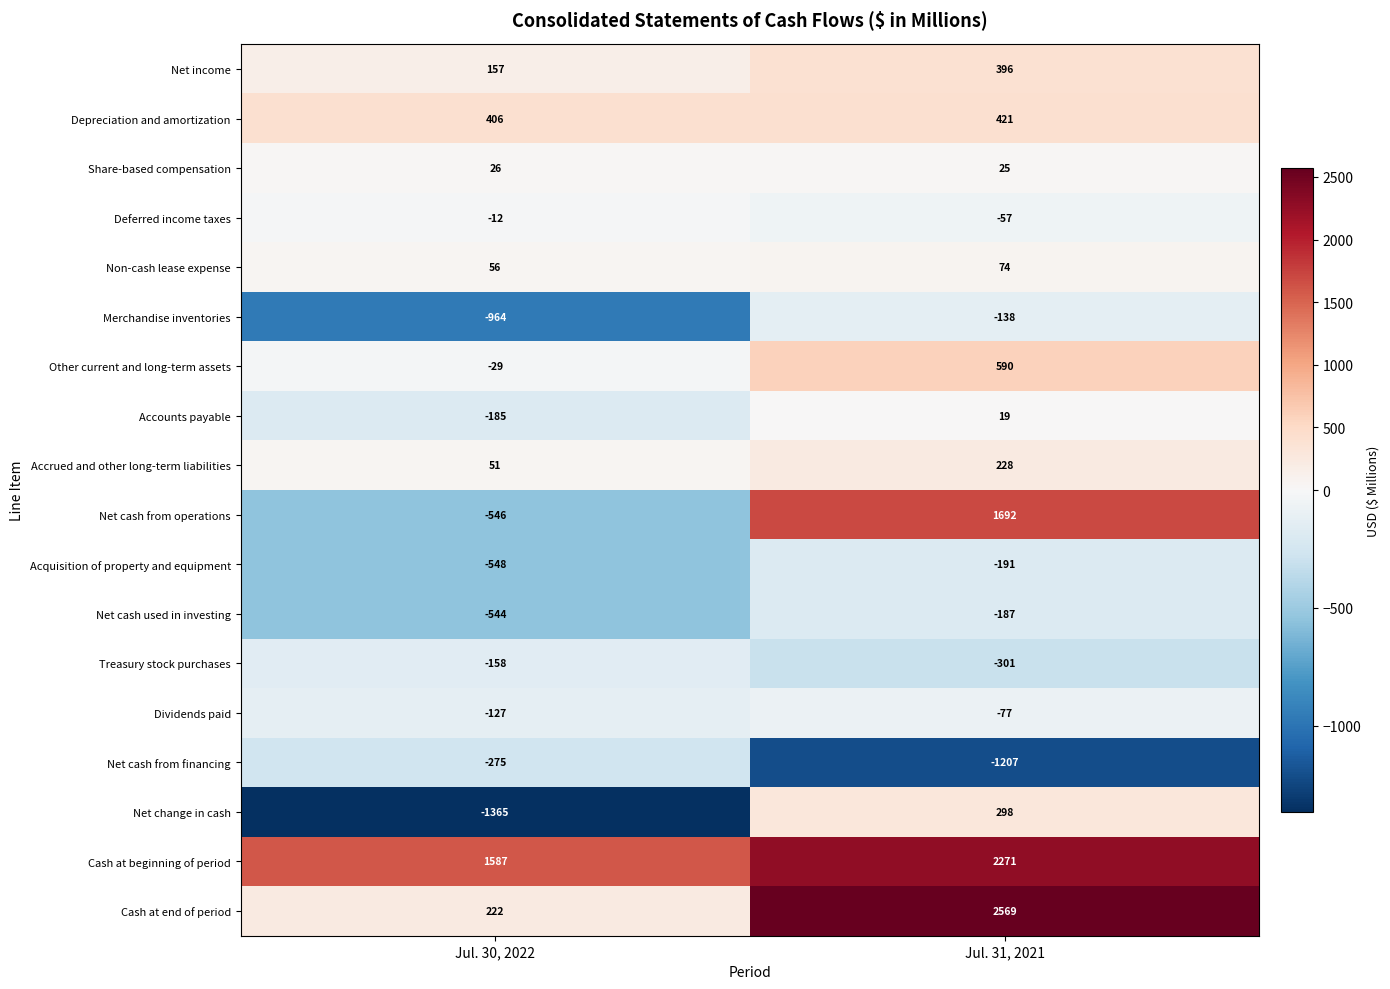

Read the Acquisition of property and equipment value at Jul. 31, 2021, to the nearest 5.

-190